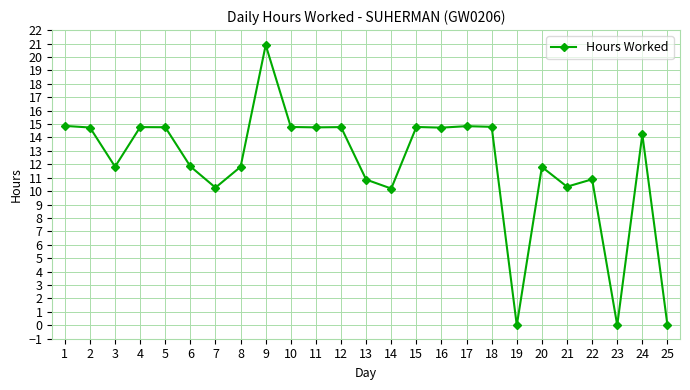

At which label does the data first exceed 14?

1